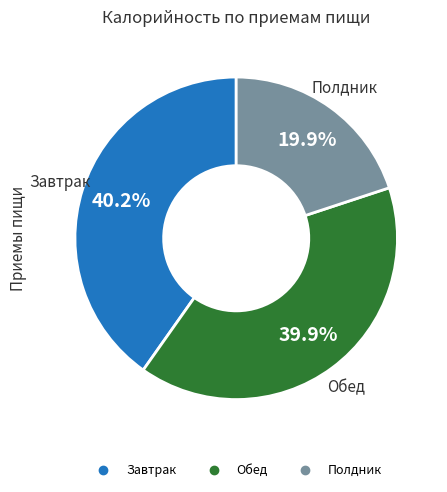

Is there a majority slice in this chart?

No